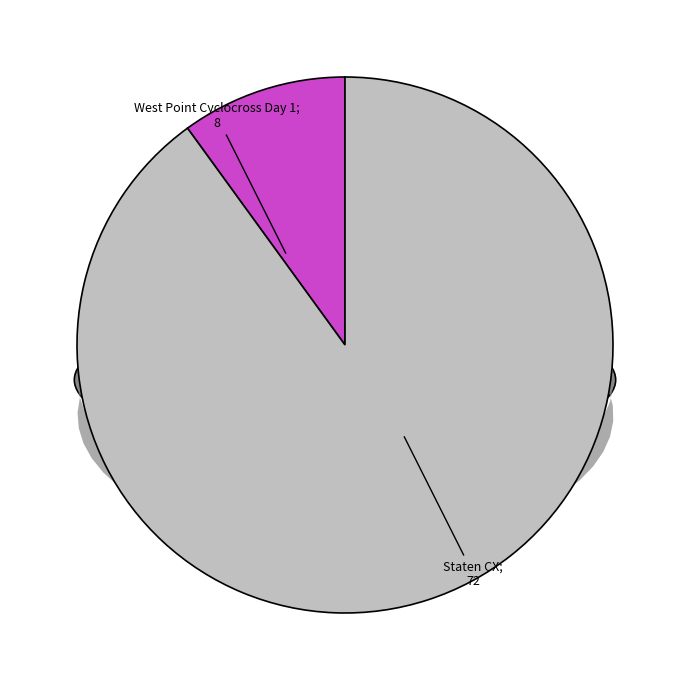

How many slices are in this pie chart?

2